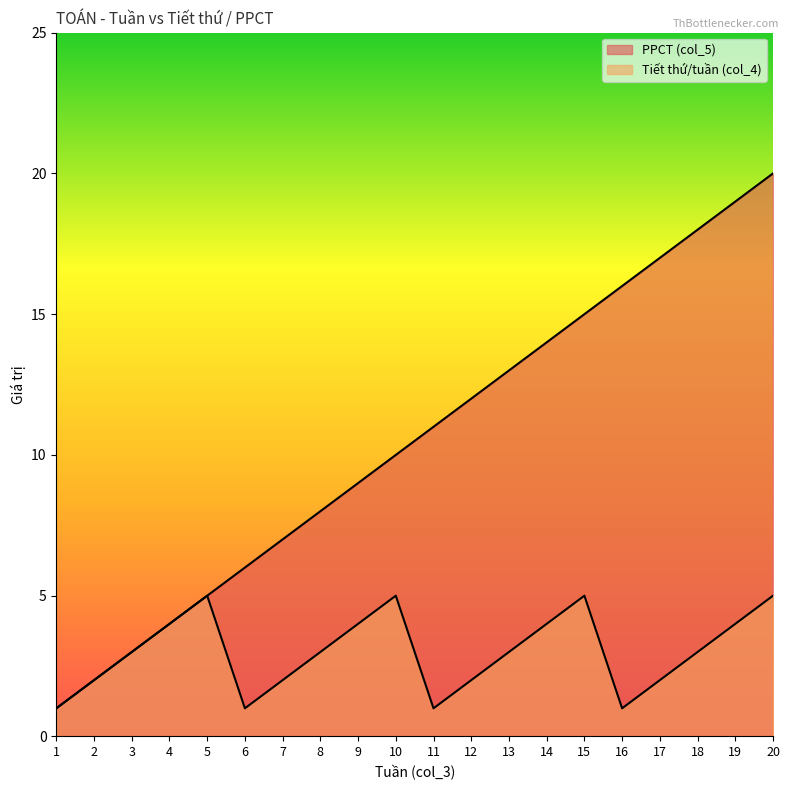

True or false: PPCT (col_5) and Tiết thứ/tuần (col_4) intersect in this chart.

False